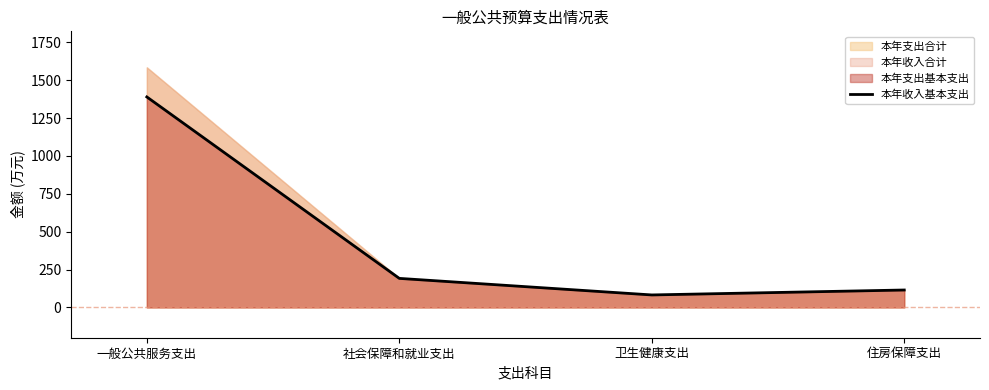

What is the minimum value for 本年收入基本支出?

82.4